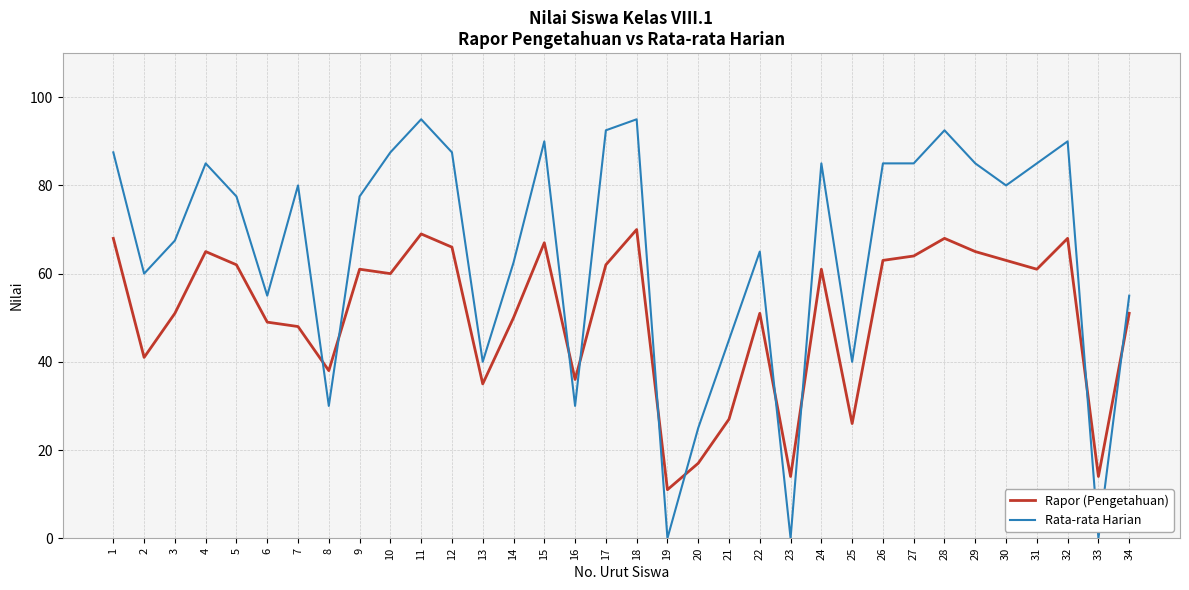

What is the total value across all series at 22?

116.0